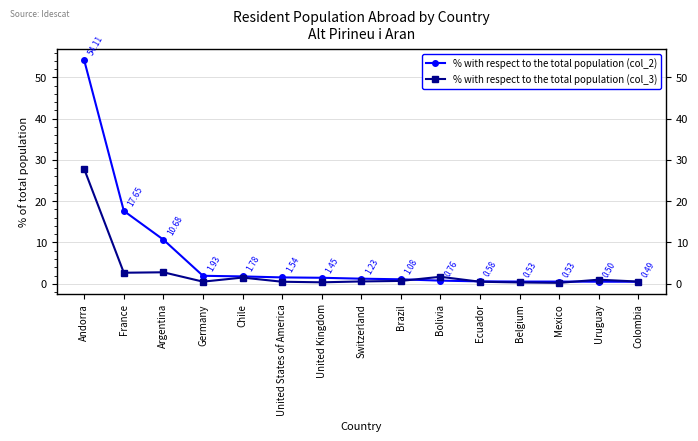

What is the label of the 1st point from the right?

Colombia